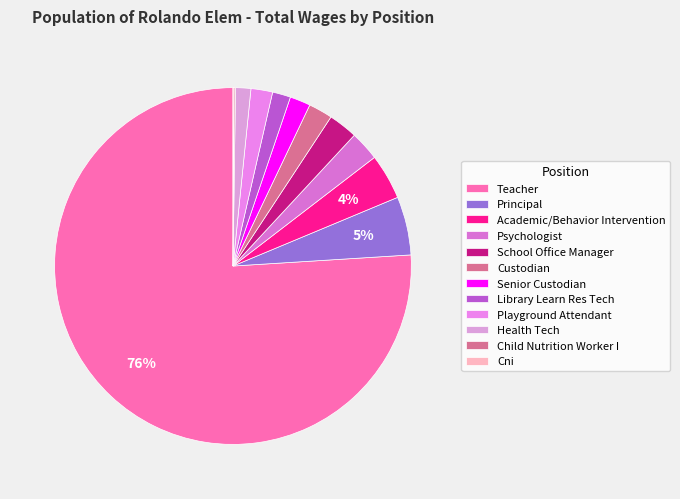

The Custodian slice represents 17% of the pie. True or false?

False